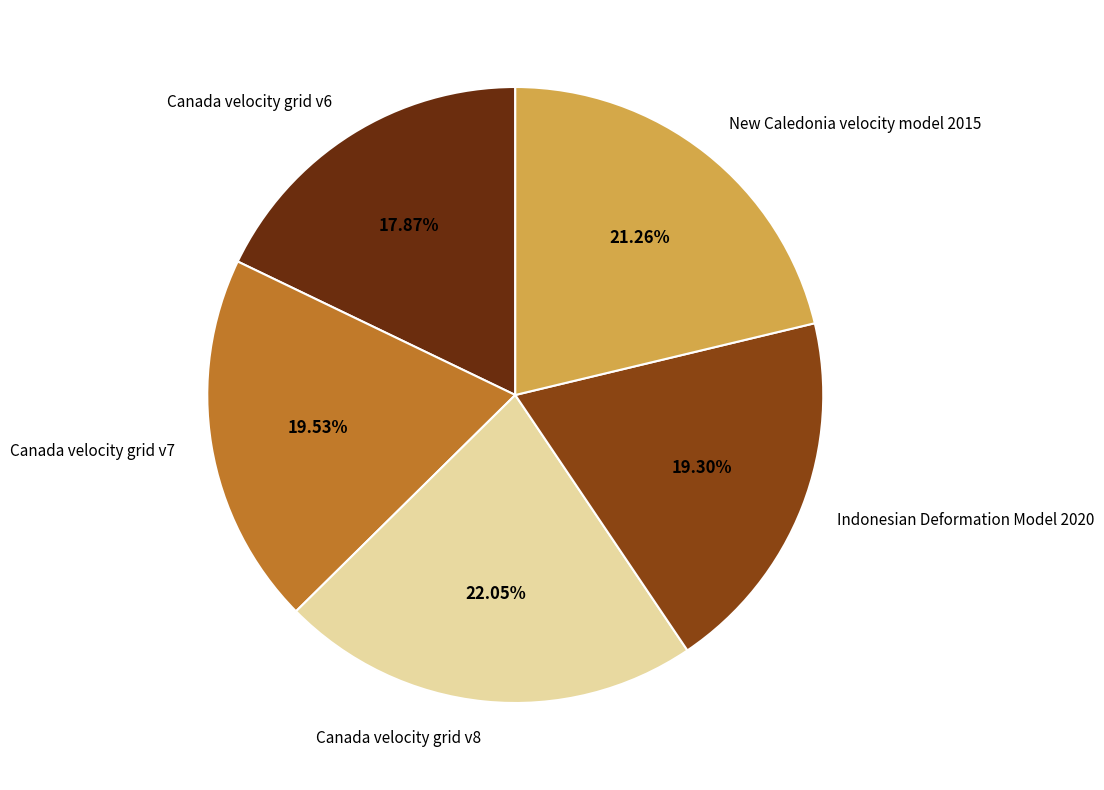

How many slices are in this pie chart?

5